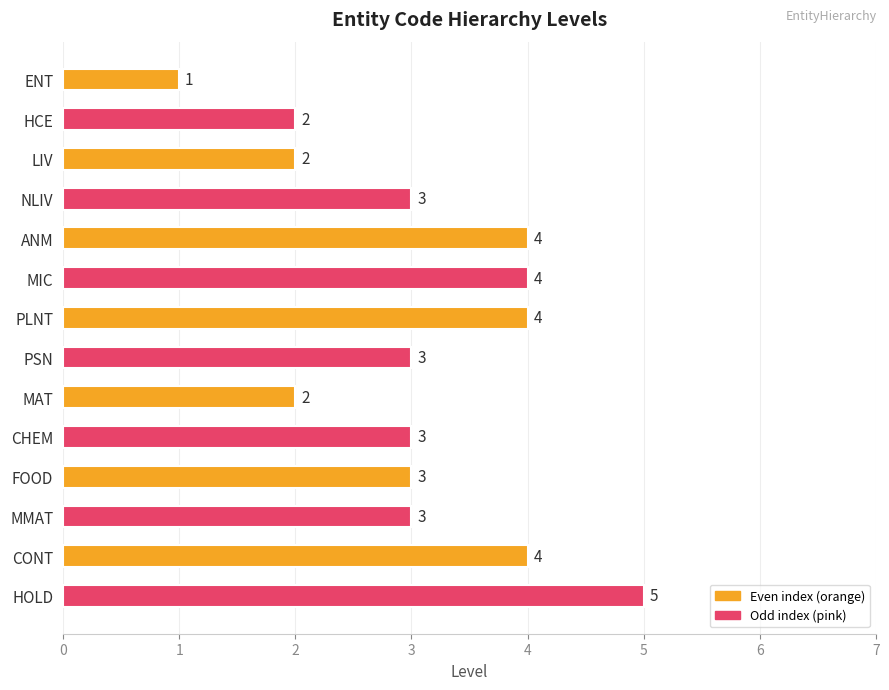

The value at MIC is 2. True or false?

False